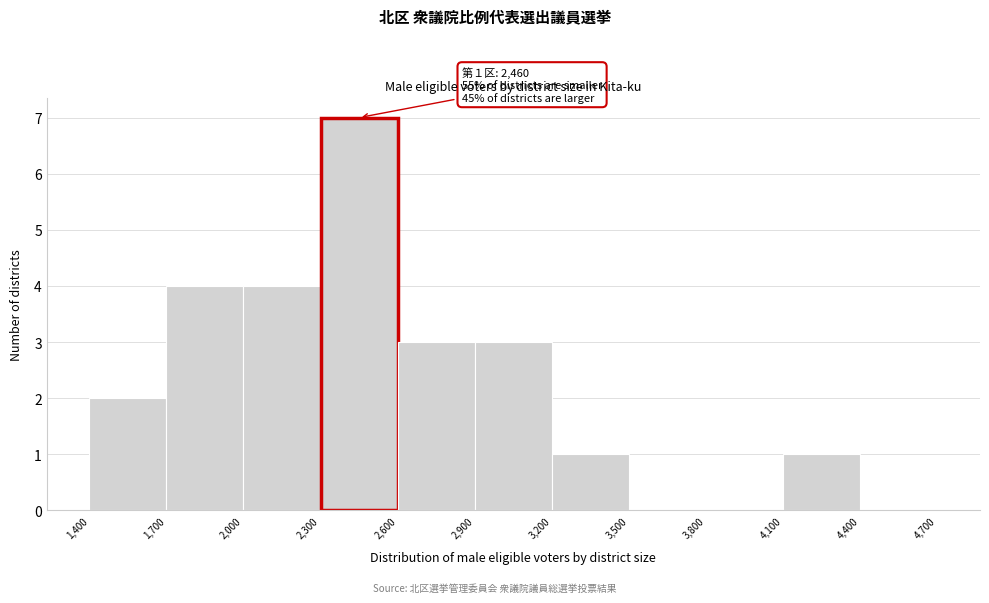

Which range on the x-axis has the tallest bar?

2,300 to 2,600